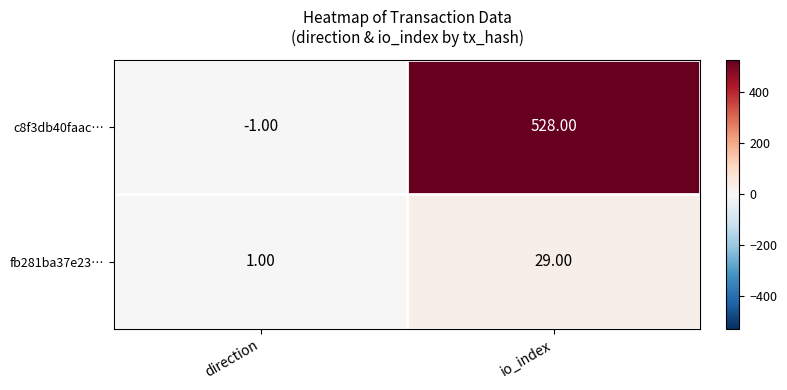

At which category does the chart reach its minimum across all series?

direction